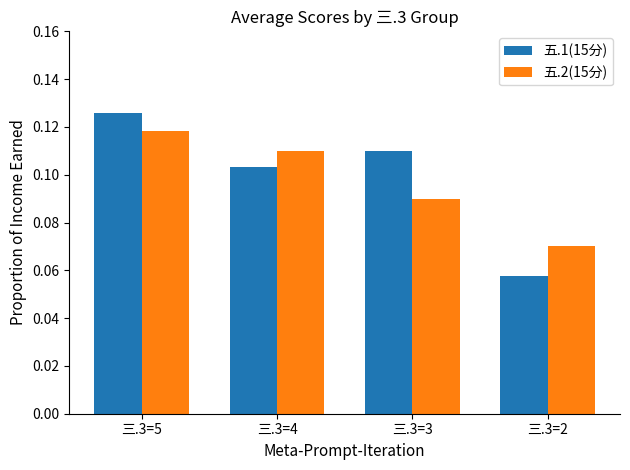

What is the difference between the highest and lowest values at 三.3=5?

0.8